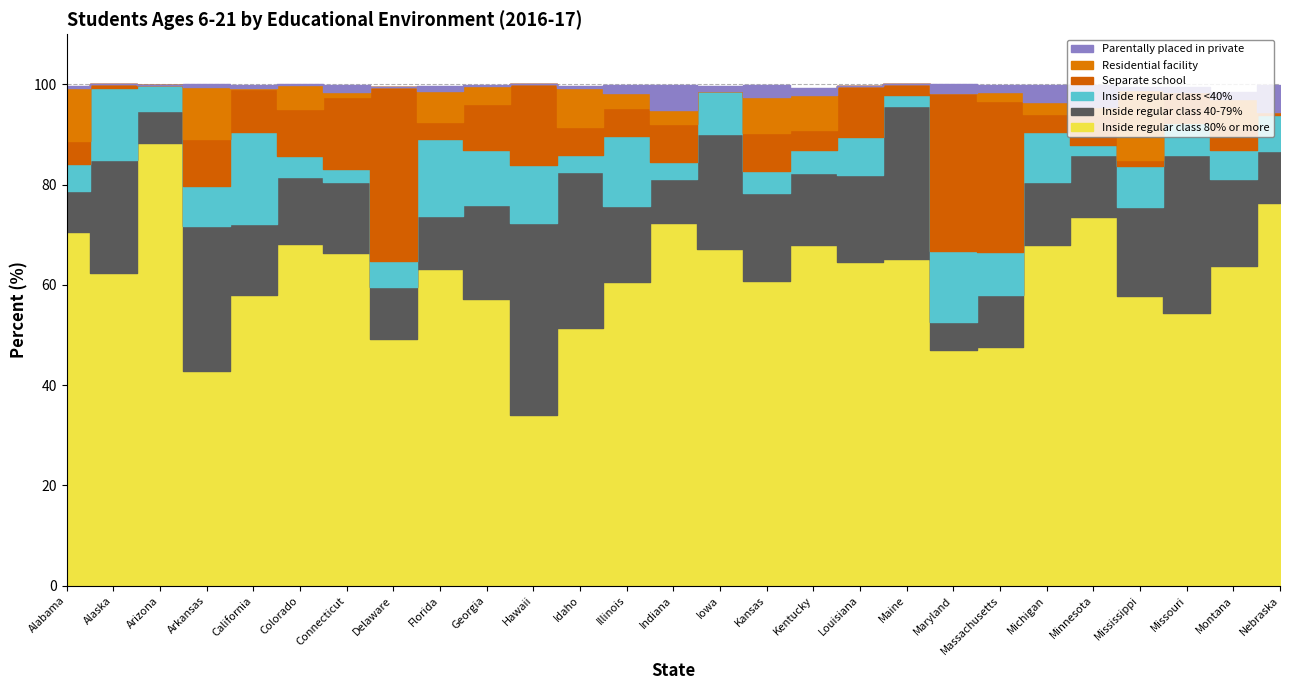

What is the difference between the second highest and second lowest values in the Parentally placed in private series?

4.8